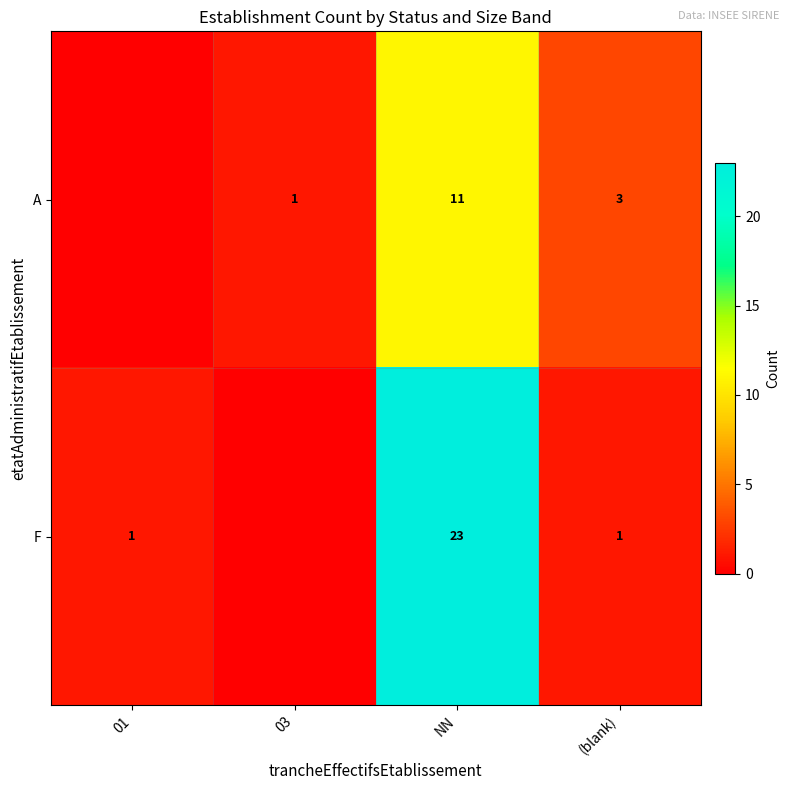

Count the number of data series in this chart.

2